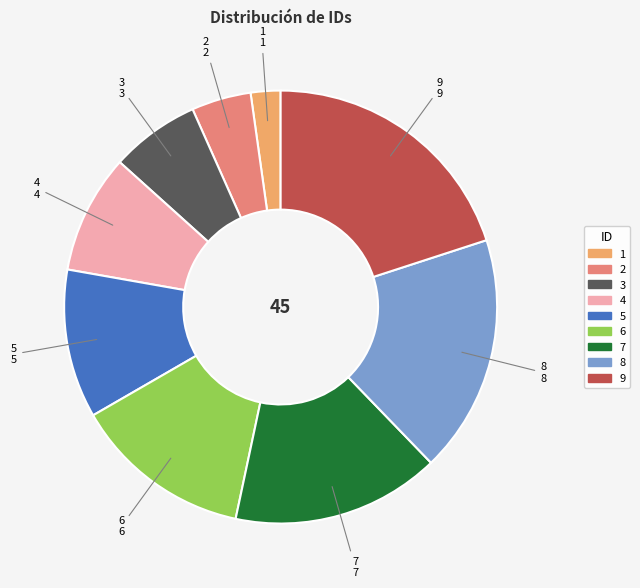

How many slices are in this pie chart?

9